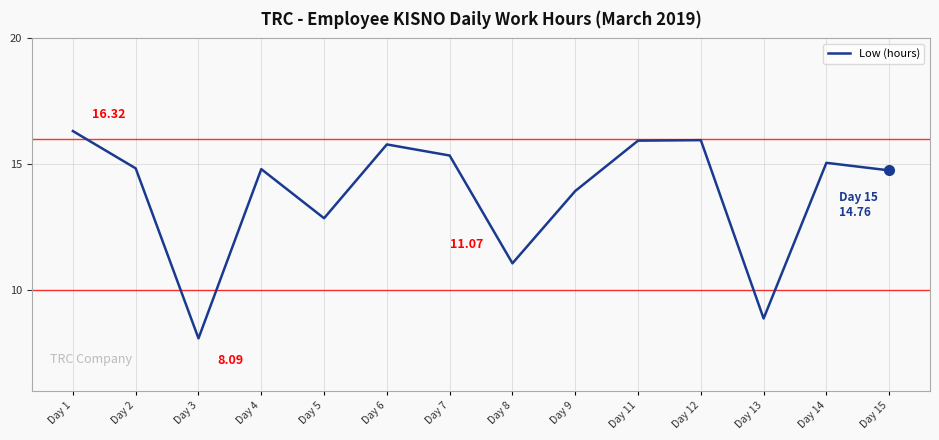

What is the change in value from Day 1 to Day 4?

-1.5